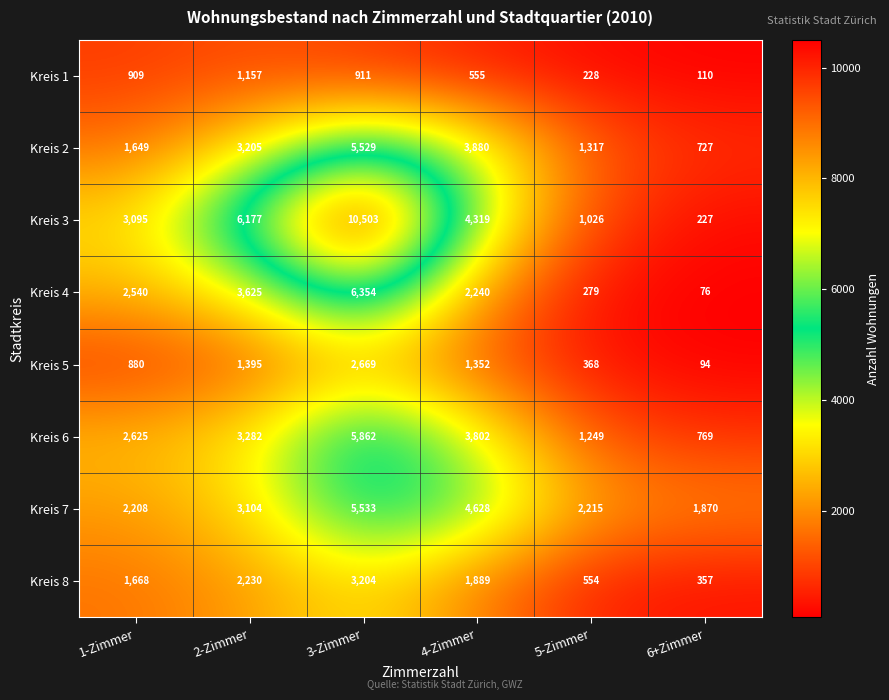

Which category has the lowest value across all series?

6+Zimmer